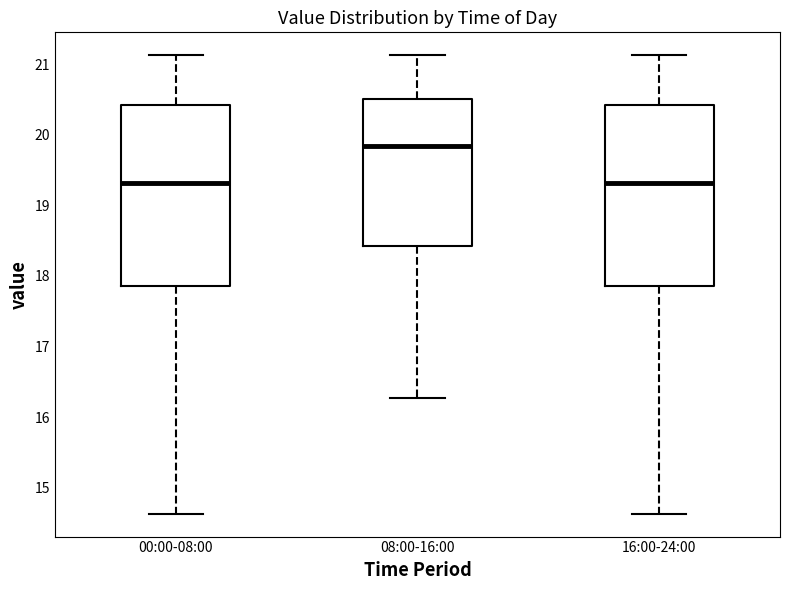

Reading left to right, transcribe this box plot: for each box, give where its median line is, the range the box spans, and where its two whiskers end, as read against the y-axis. The values are not printed on the chart, so give them approximately, as read against the axis.

00:00-08:00: median 19.3, box 17.9 to 20.4, whiskers 14.6 to 21.1
08:00-16:00: median 19.9, box 18.4 to 20.5, whiskers 16.3 to 21.1
16:00-24:00: median 19.3, box 17.9 to 20.4, whiskers 14.6 to 21.1